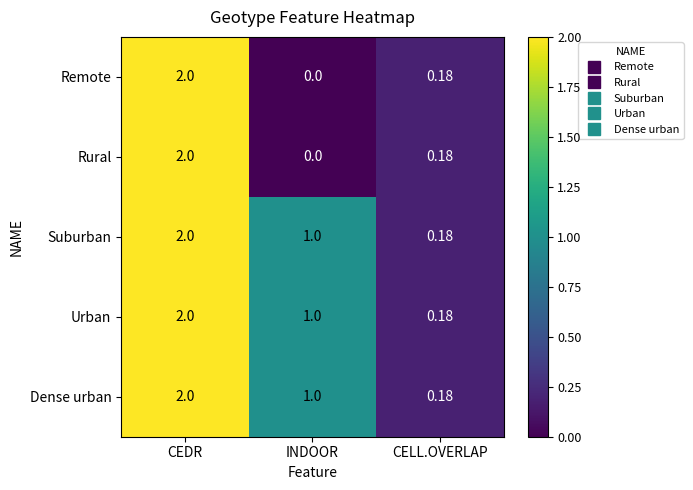

What is the greatest value displayed?

2.0